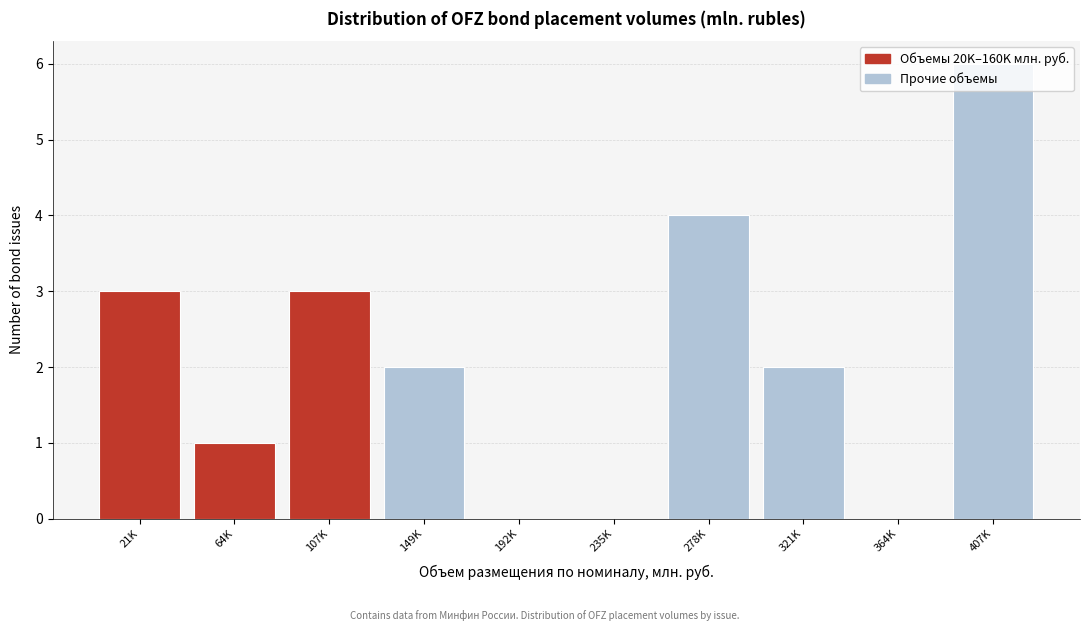

What value does the data have at 107K?

3